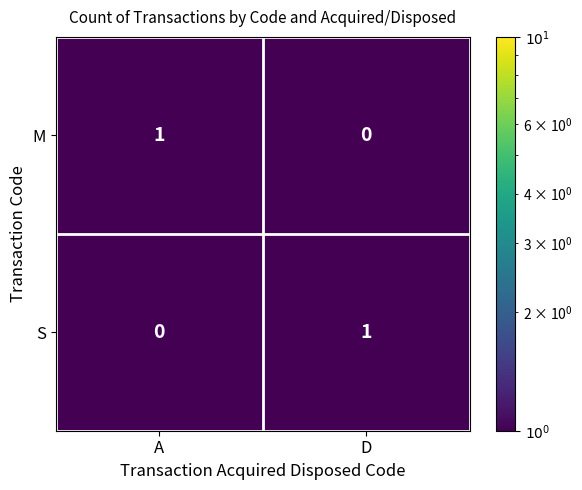

At which label does M reach its peak?

A